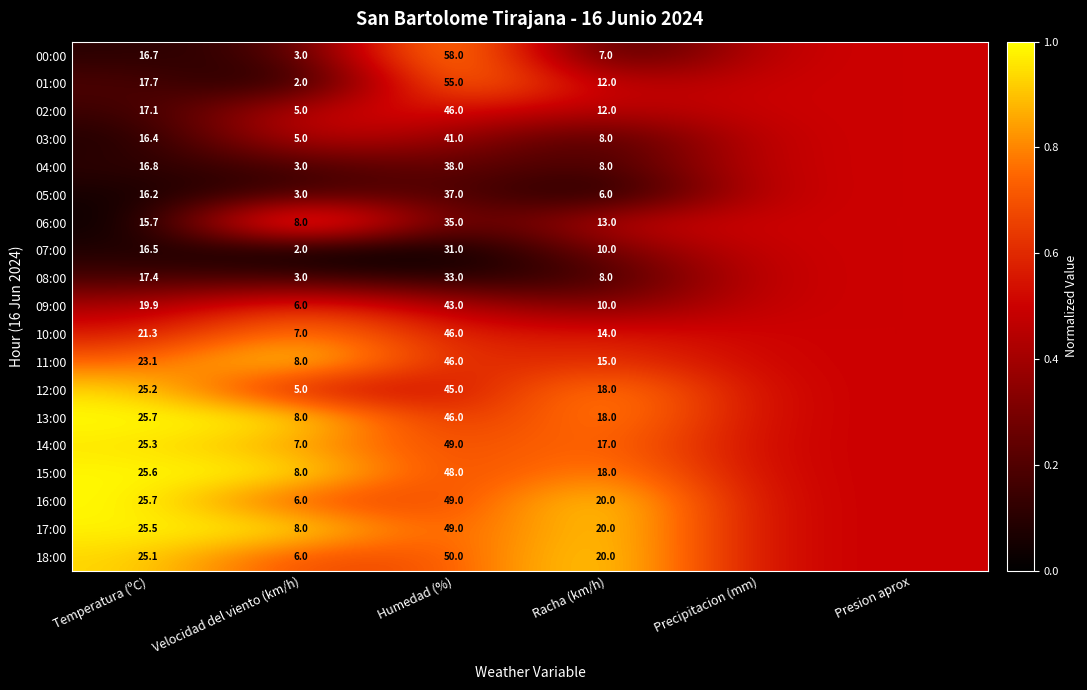

Which label corresponds to the largest value in the chart?

Humedad (%)